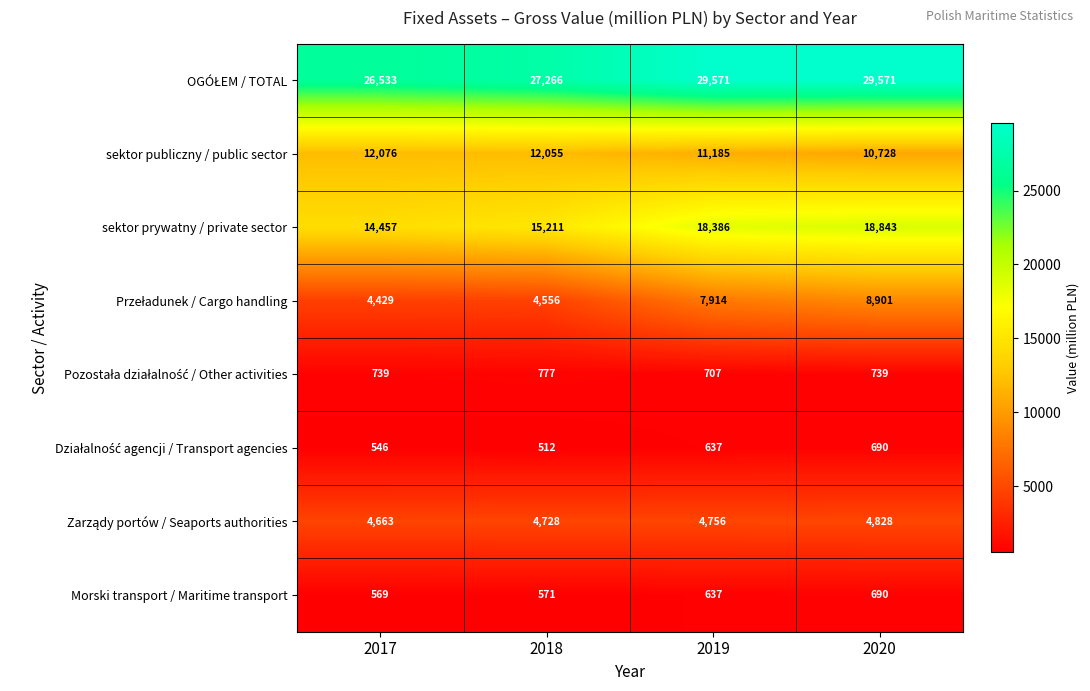

What is the sum of the sektor publiczny / public sector values at 2019 and 2017?

23261